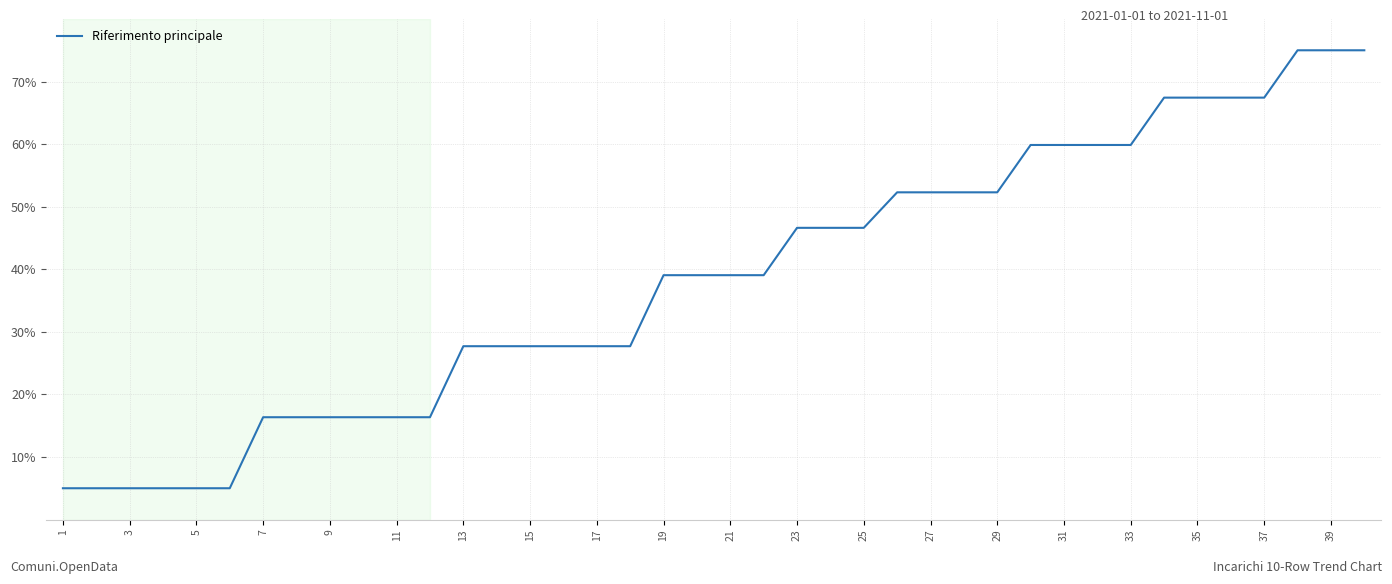

Reading right to left, what are all the values shown in this chart?

75.0	75.0	75.0	67.4	67.4	67.4	67.4	59.9	59.9	59.9	59.9	52.3	52.3	52.3	52.3	46.6	46.6	46.6	39.1	39.1	39.1	39.1	27.7	27.7	27.7	27.7	27.7	27.7	16.4	16.4	16.4	16.4	16.4	16.4	5.0	5.0	5.0	5.0	5.0	5.0